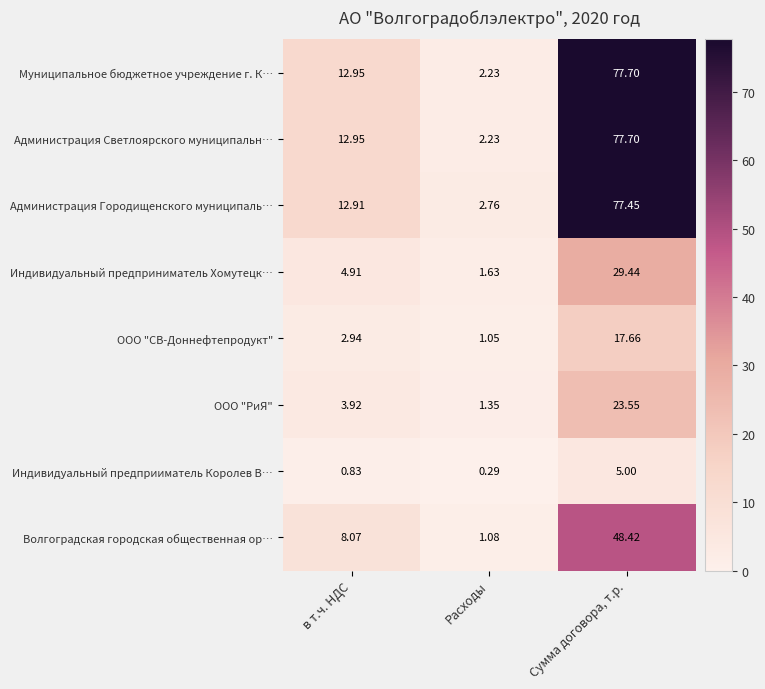

List the labels in order of ООО "СВ-Доннефтепродукт" value, largest first.

Сумма договора, т.р., в т.ч. НДС, Расходы